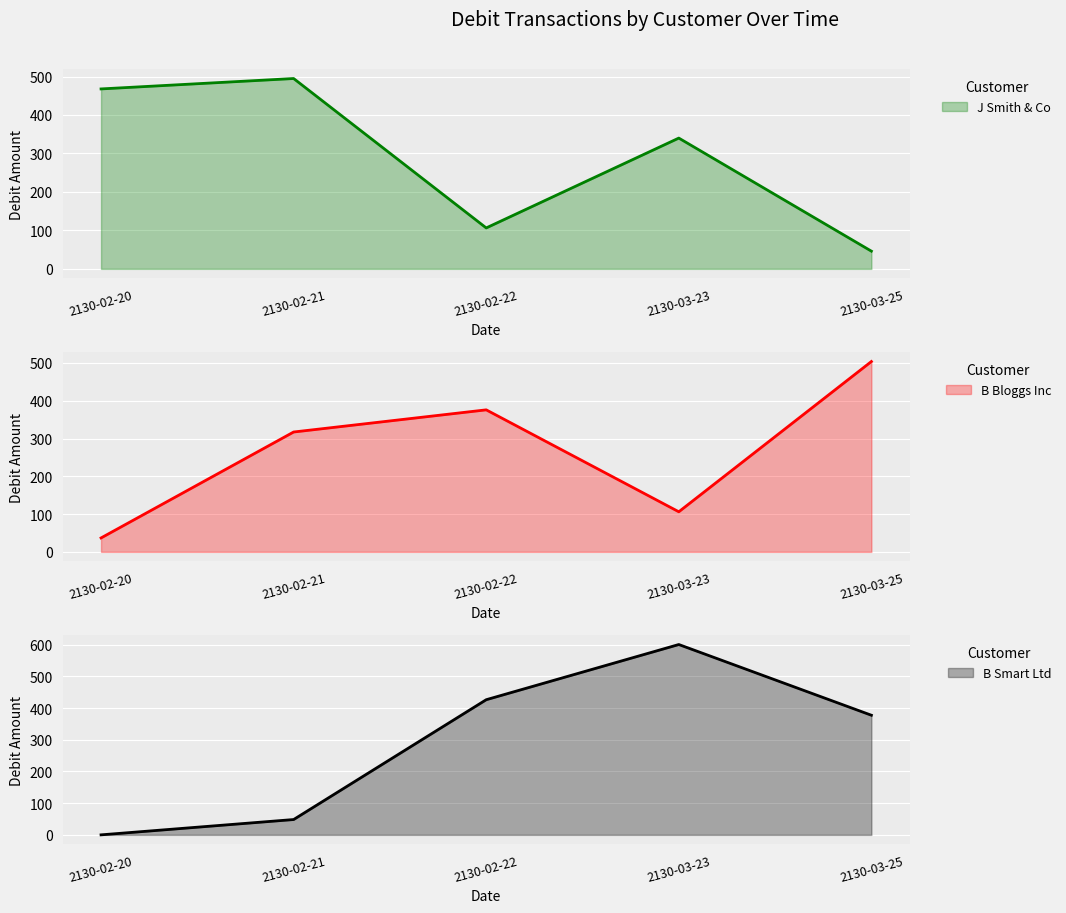

Which series changed the most between 2130-02-20 and 2130-02-21?

B Bloggs Inc